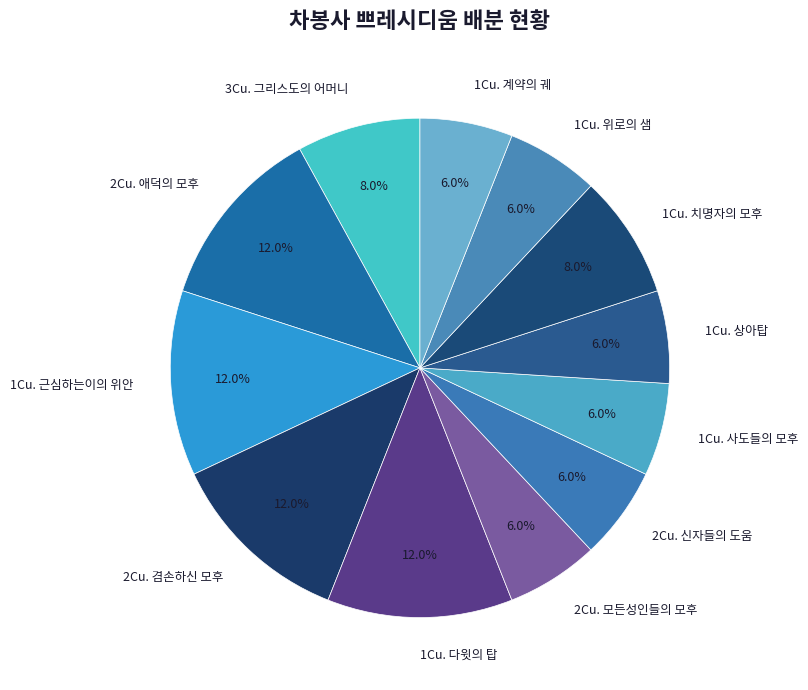

Combined, do 3Cu. 그리스도의 어머니 and 2Cu. 겸손하신 모후 account for over 50%?

No